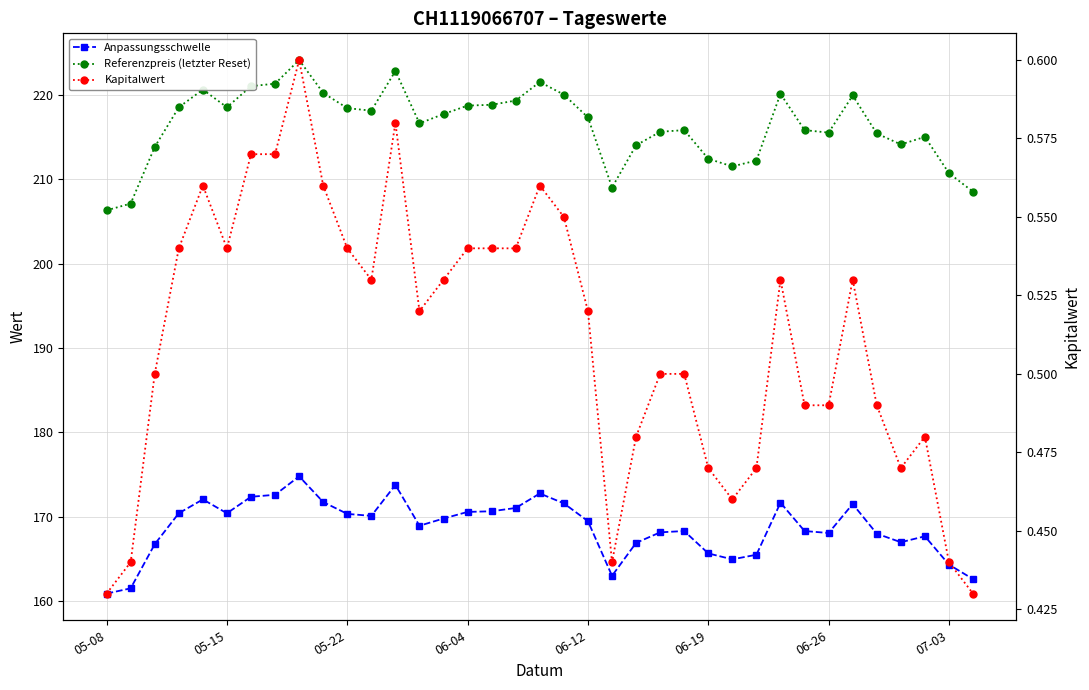

What is the sum of the Anpassungsschwelle values at 13 and 16?

339.6